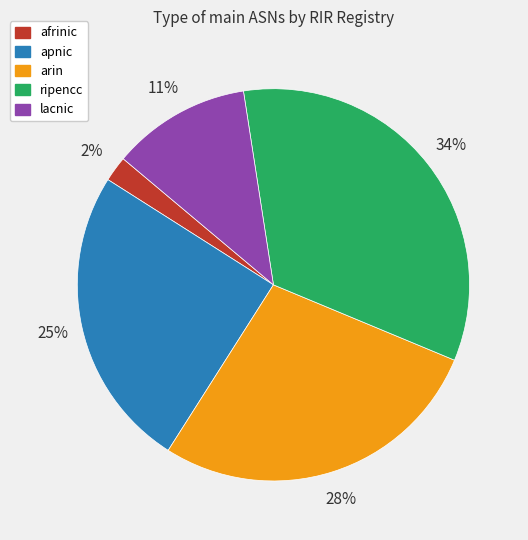

What percentage is the afrinic slice, to the nearest percent?

2%